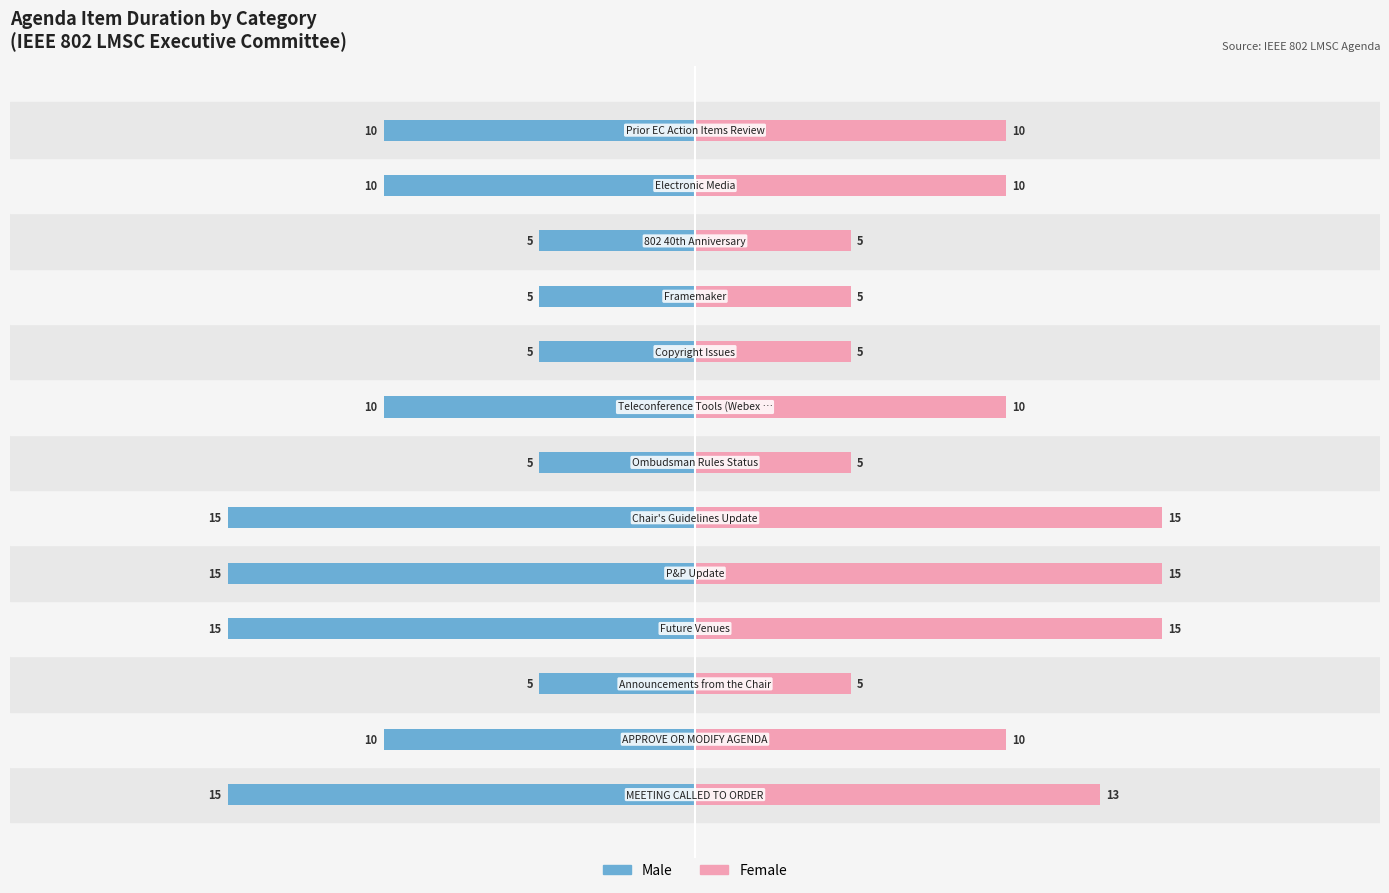

Reading left to right, transcribe all the data shown in this chart.

Male: -15	-10	-5	-15	-15	-15	-5	-10	-5	-5	-5	-10	-10
Female: 13	10	5	15	15	15	5	10	5	5	5	10	10